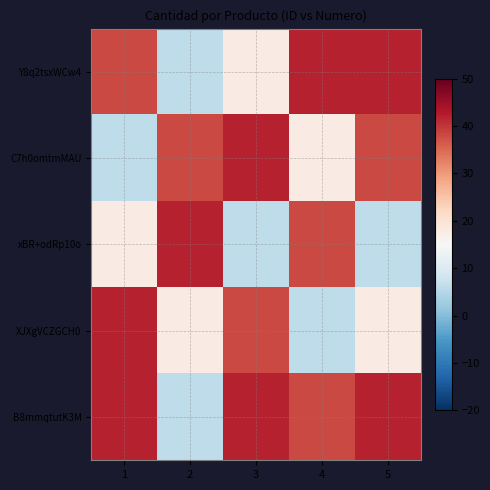

Which label corresponds to the smallest value in the chart?

2